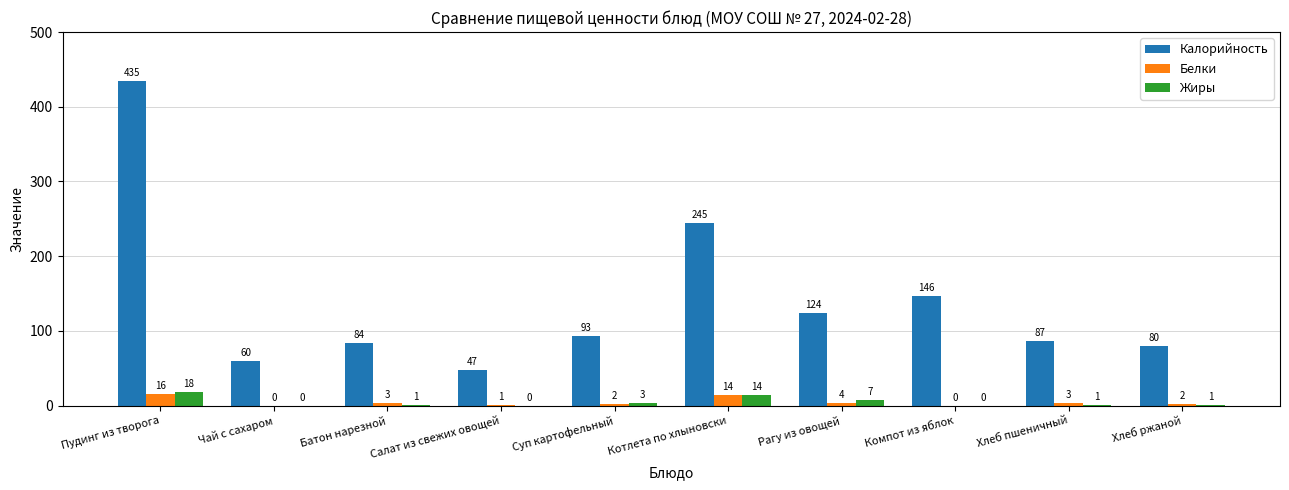

The value of Жиры at Рагу из овощей is 7. True or false?

True